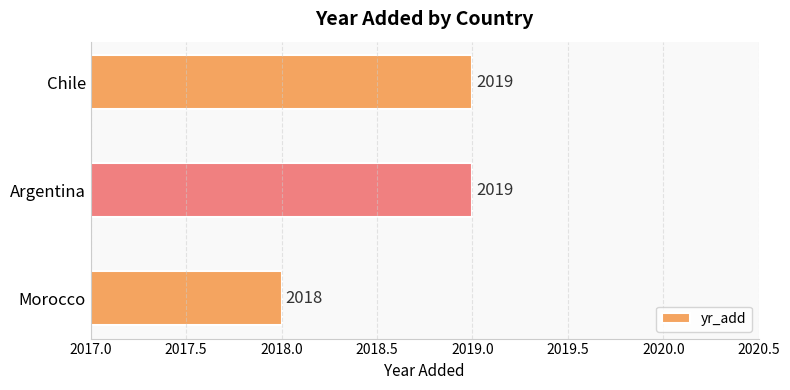

What is the ratio of the value at Morocco to the value at Argentina?

1.0